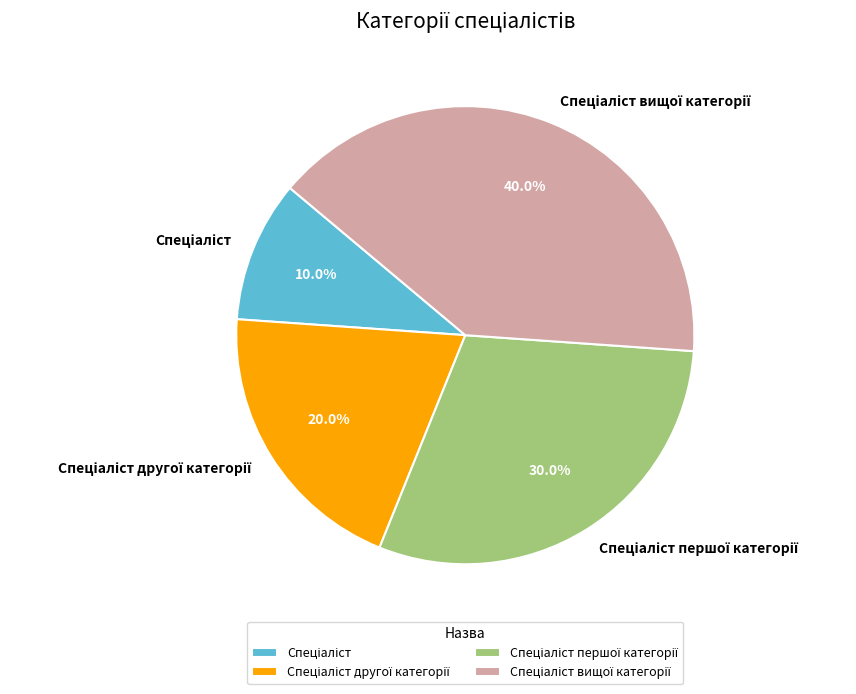

Is there a majority slice in this chart?

No